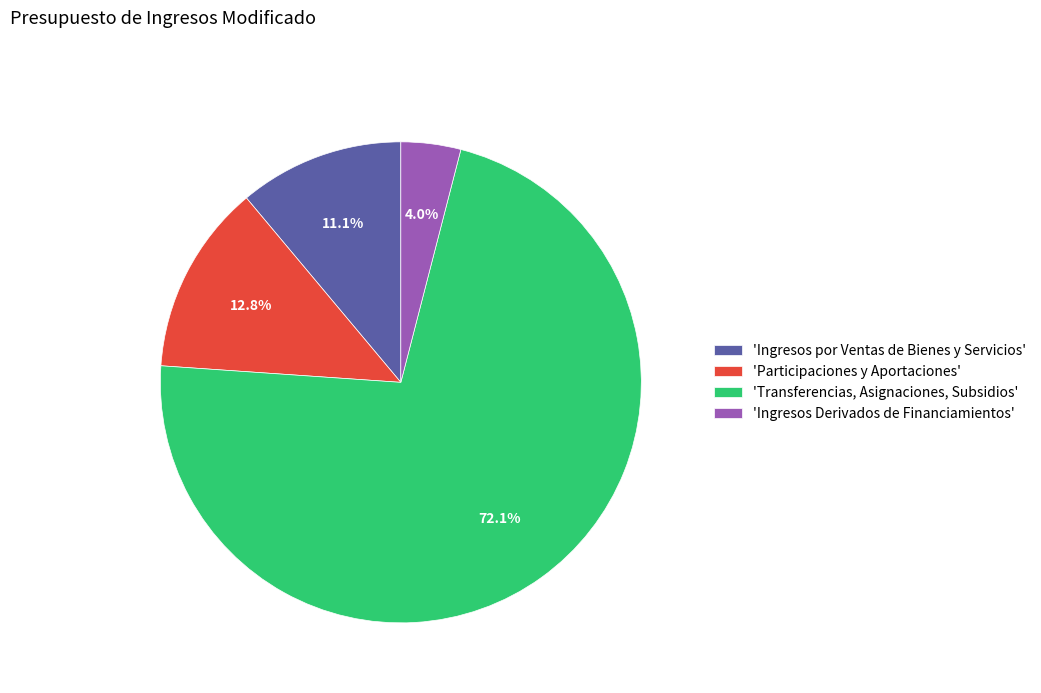

Between 'Transferencias, Asignaciones, Subsidios' and 'Participaciones y Aportaciones', which is larger?

'Transferencias, Asignaciones, Subsidios'